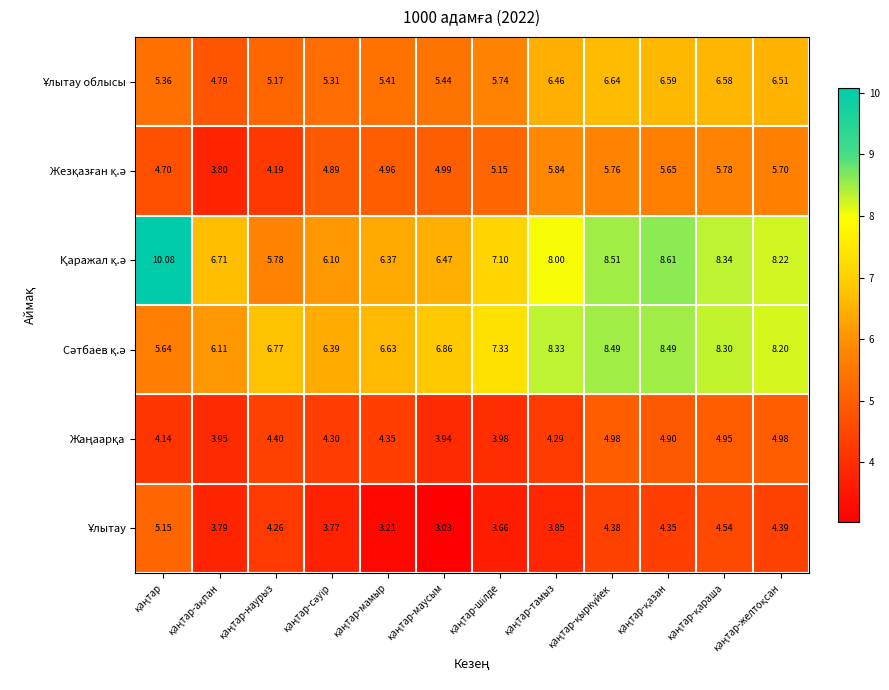

Which series has the largest range (max minus min)?

Қаражал қ.ә